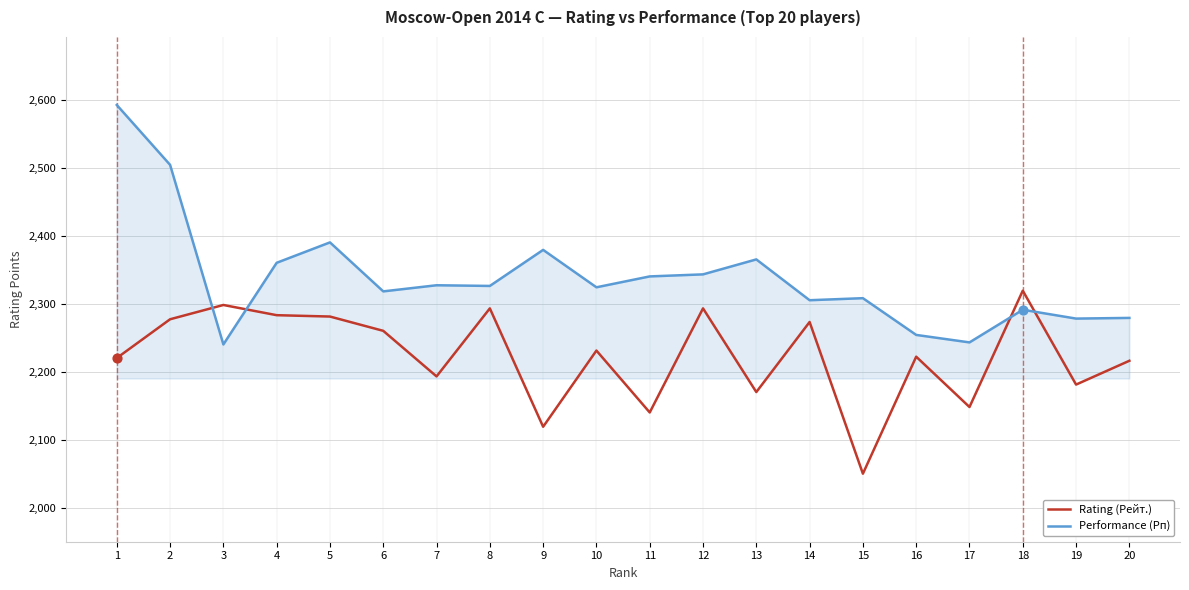

Which series has the largest total across all categories?

Performance (Рп)